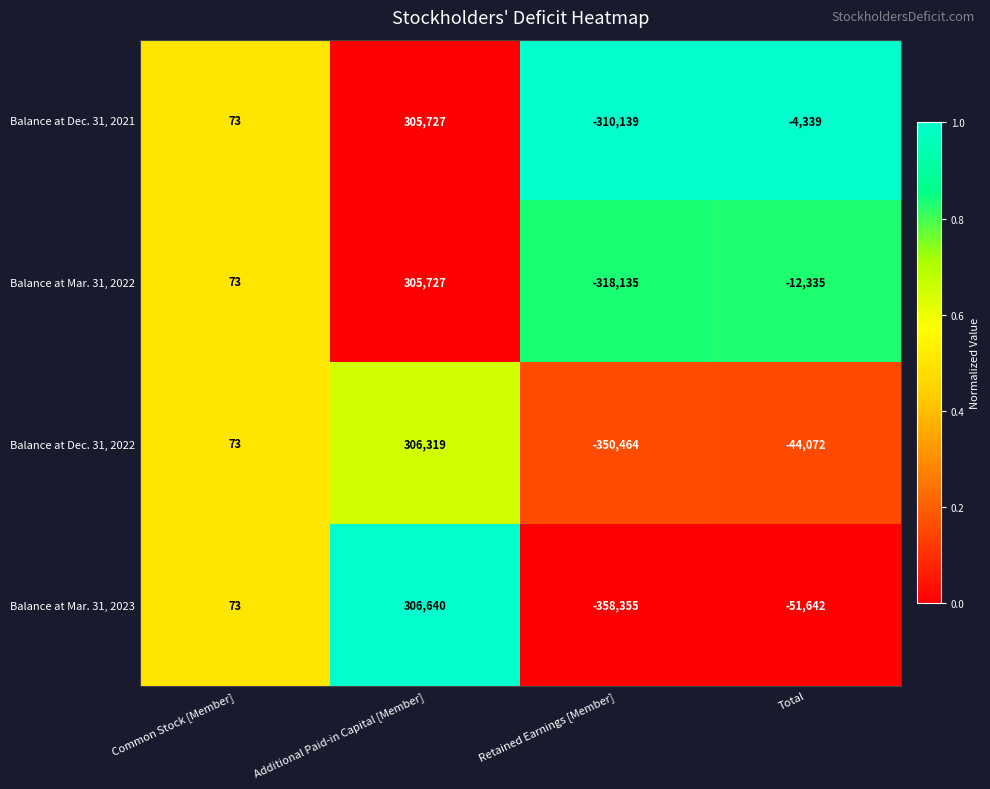

How many categories are shown in the chart?

4